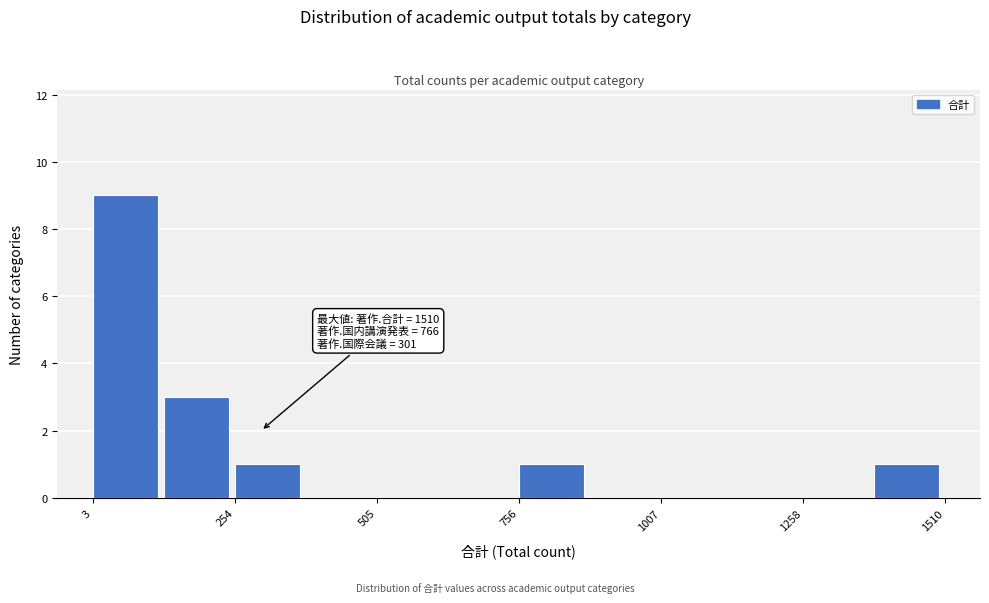

Read against the x-axis, roughly where is the centre of the tallest bar?

50